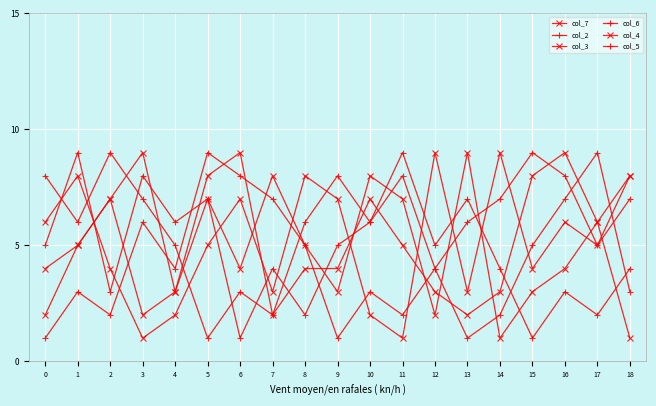

Is it true that col_3 equals 9 at 12?

True